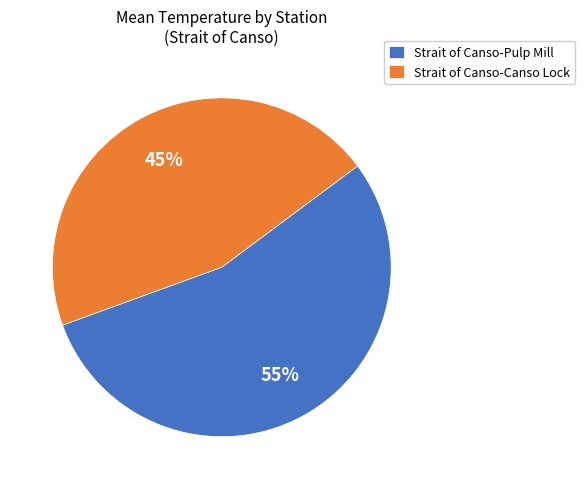

Is there a majority slice in this chart?

Yes